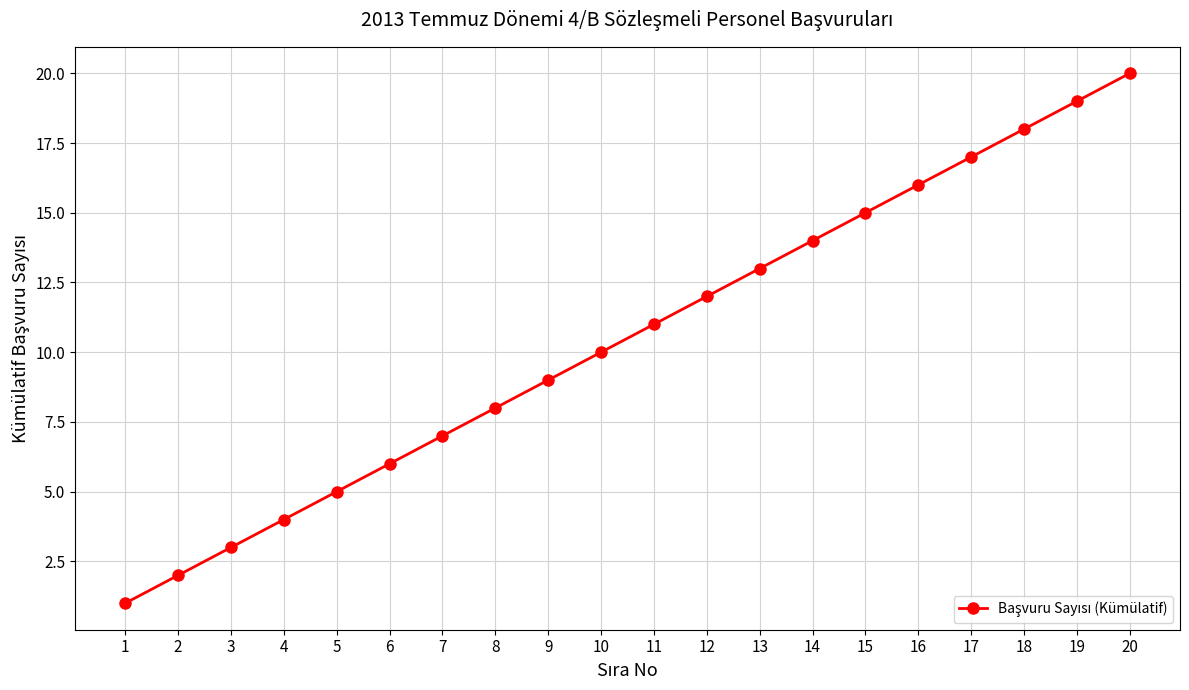

Which has a higher value, 15 or 14?

15